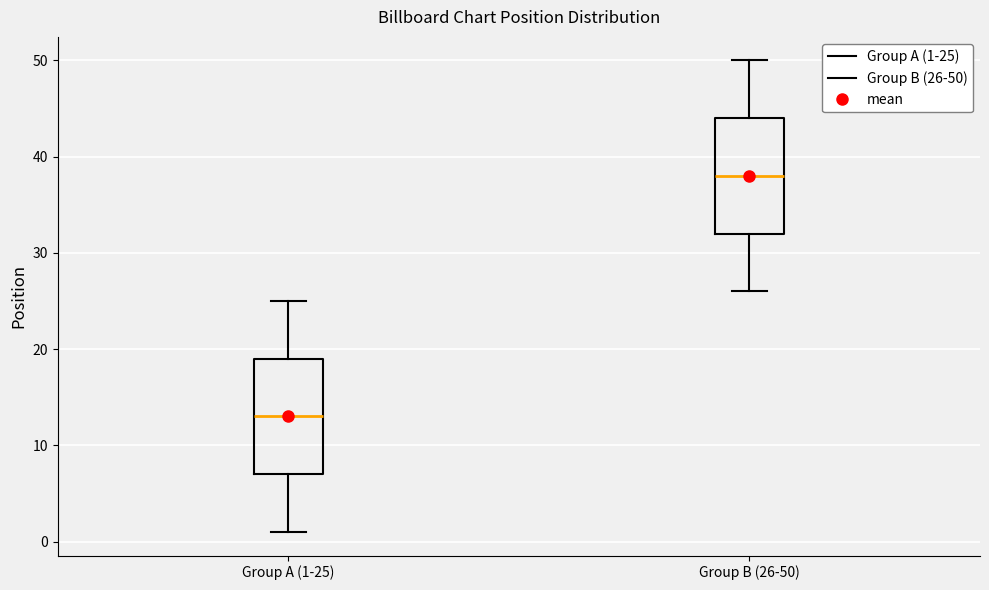

Reading left to right, transcribe this box plot: for each box, give where its median line is, the range the box spans, and where its two whiskers end, as read against the y-axis. The values are not printed on the chart, so give them approximately, as read against the axis.

Group A (1-25): median 13, box 7 to 19, whiskers 1 to 25
Group B (26-50): median 38, box 32 to 44, whiskers 26 to 50